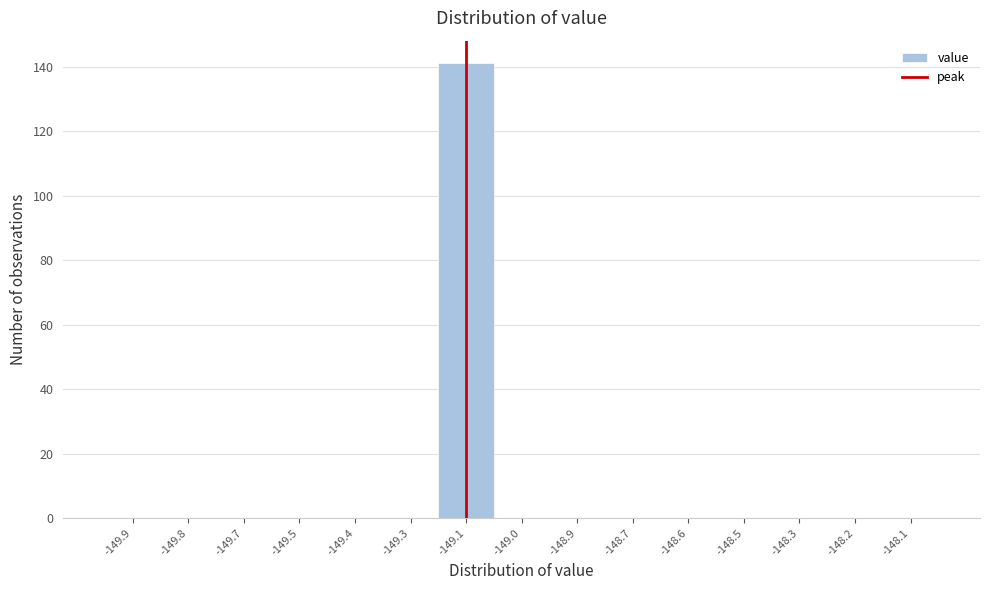

Reading left to right, extract all data points from this chart.

-149.9=0	-149.8=0	-149.7=0	-149.5=0	-149.4=0	-149.3=0	-149.1=141	-149.0=0	-148.9=0	-148.7=0	-148.6=0	-148.5=0	-148.3=0	-148.2=0	-148.1=0